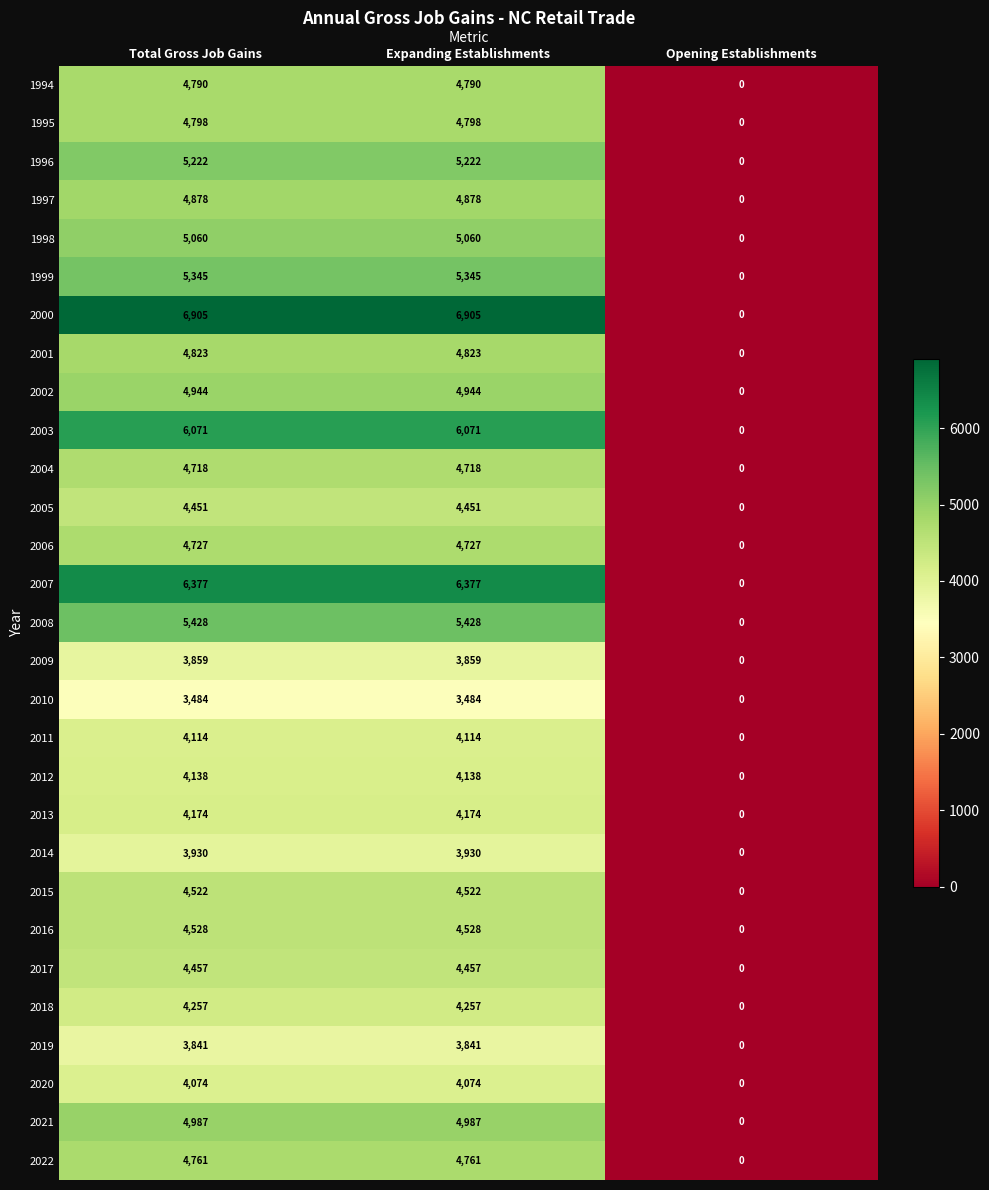

What is the difference between the second highest and minimum values in the 2018 series?

4257